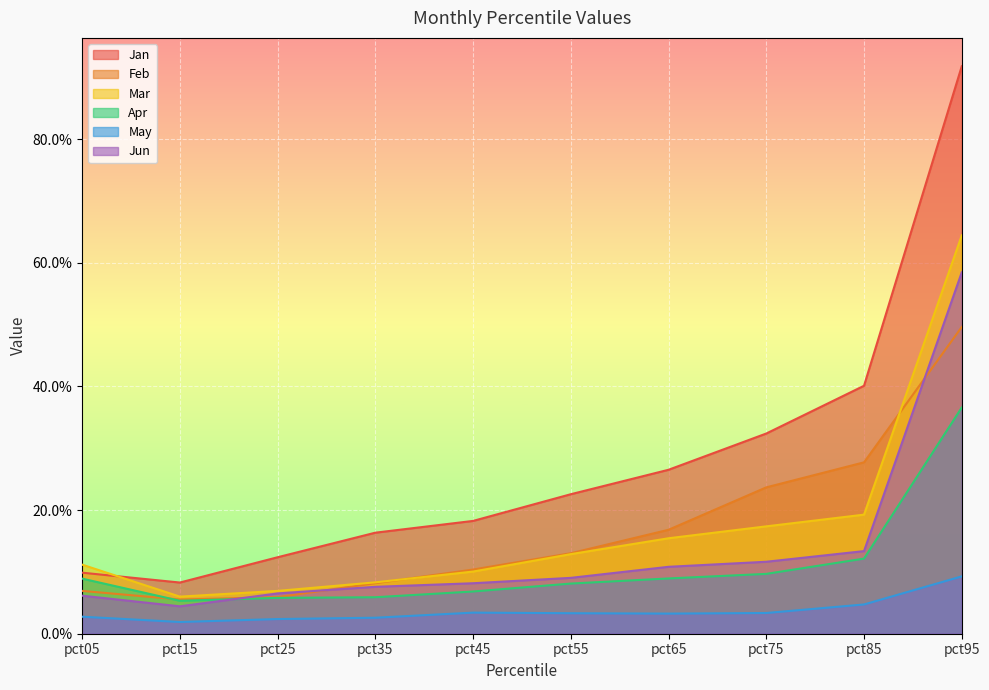

True or false: Jun and Mar intersect in this chart.

False